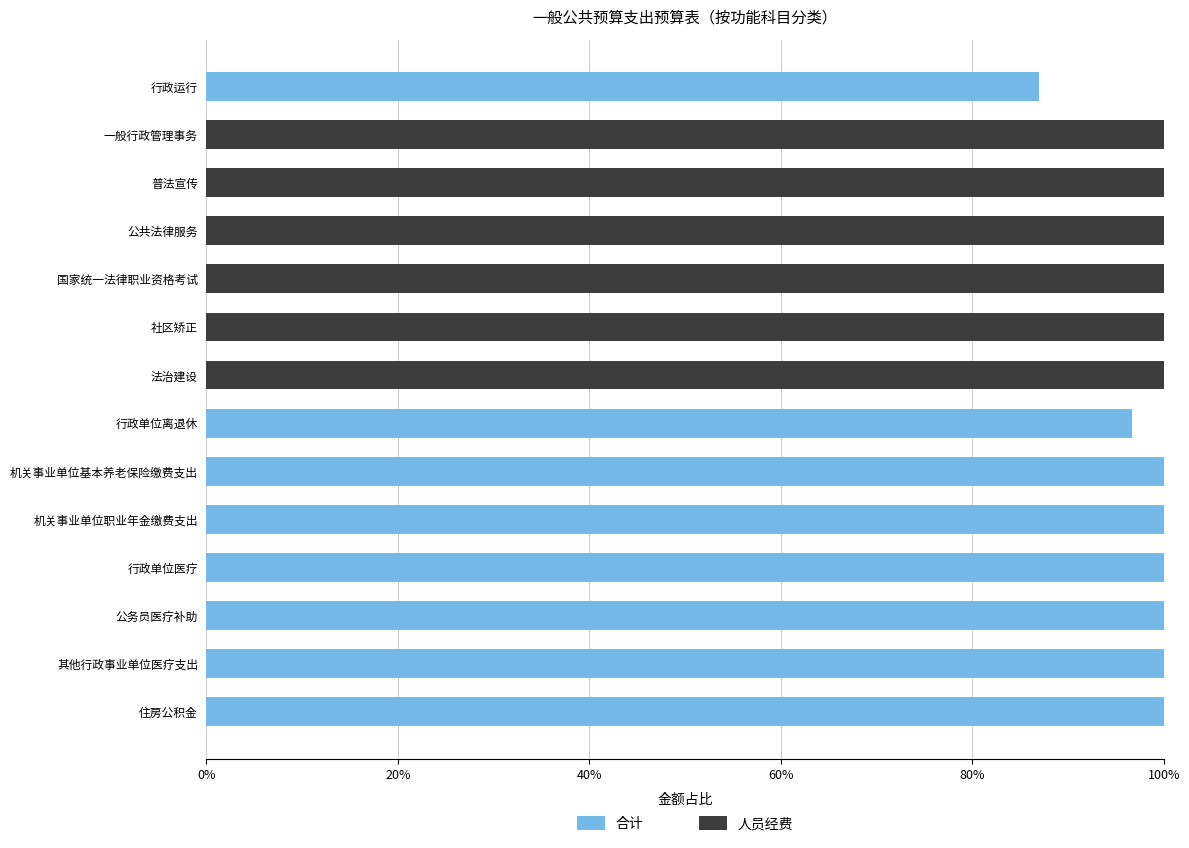

Is it true that 人员经费 equals 1.0 at 机关事业单位职业年金缴费支出?

True